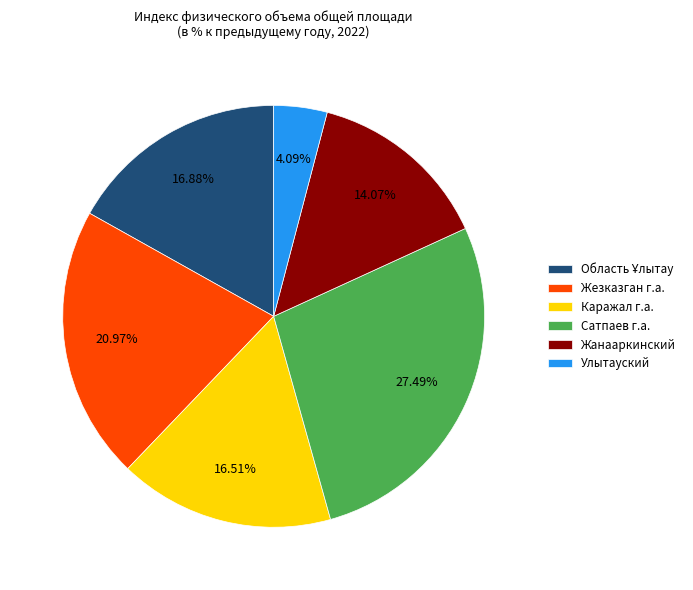

Between Каражал г.а. and Сатпаев г.а., which is larger?

Сатпаев г.а.